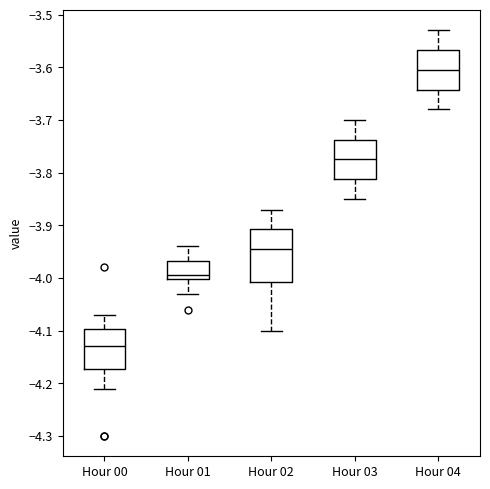

Which box has the highest median line?

Hour 04